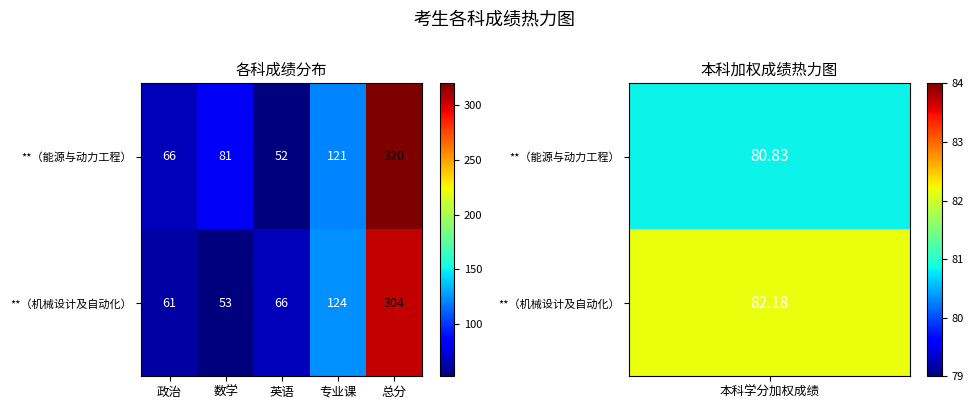

What is the total value across all series at 政治?

127